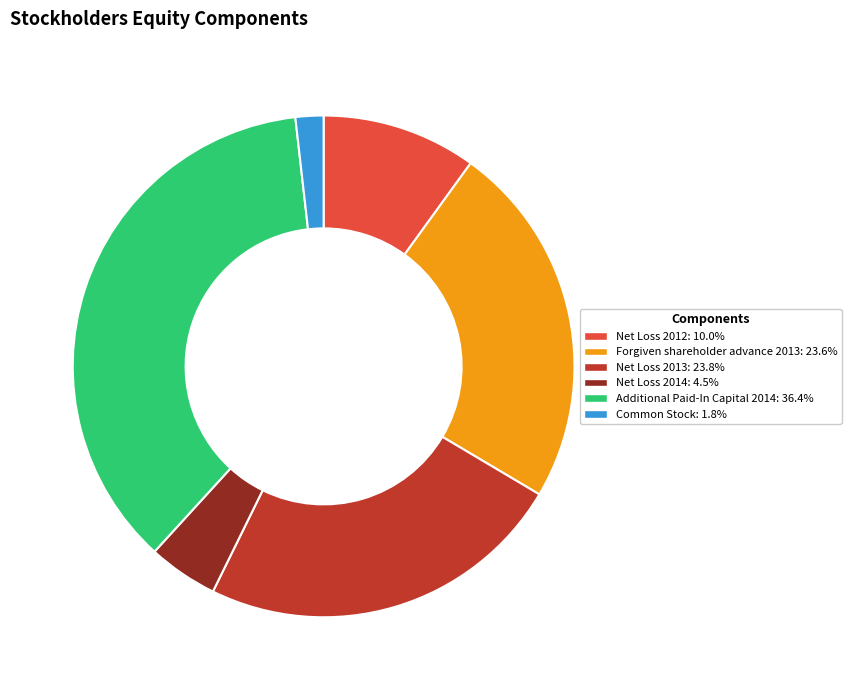

What is the largest slice in the pie chart?

Additional Paid-In Capital 2014